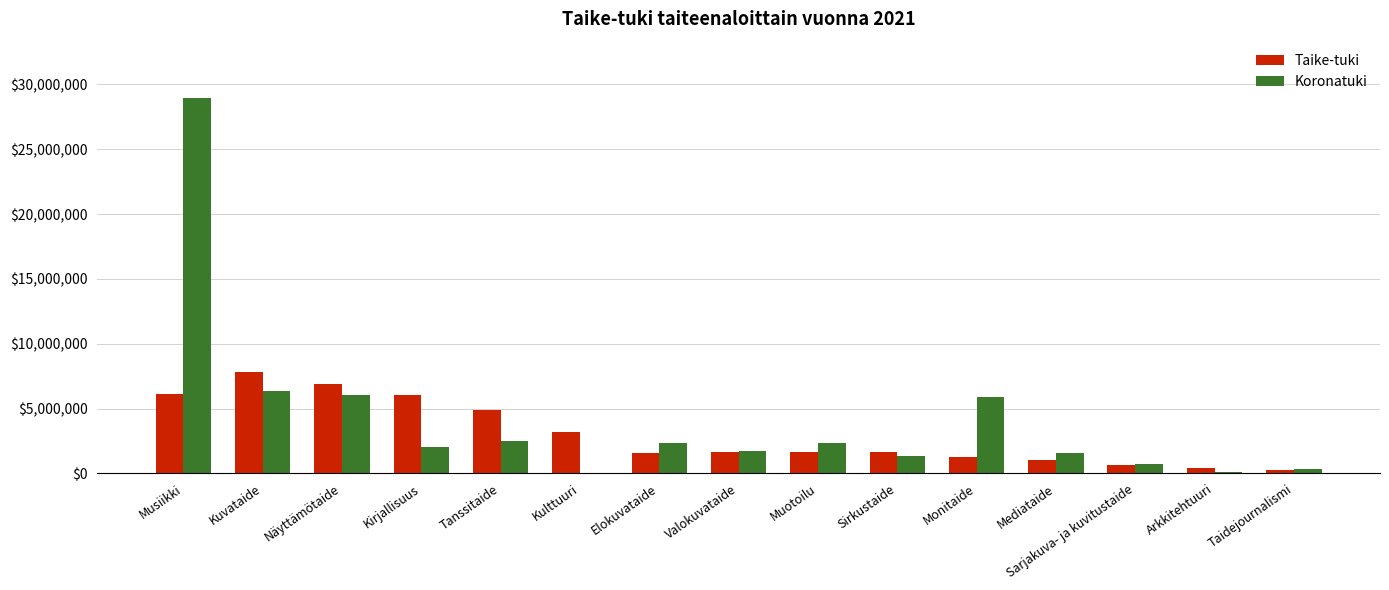

What is the highest value of the Koronatuki series?

28960000